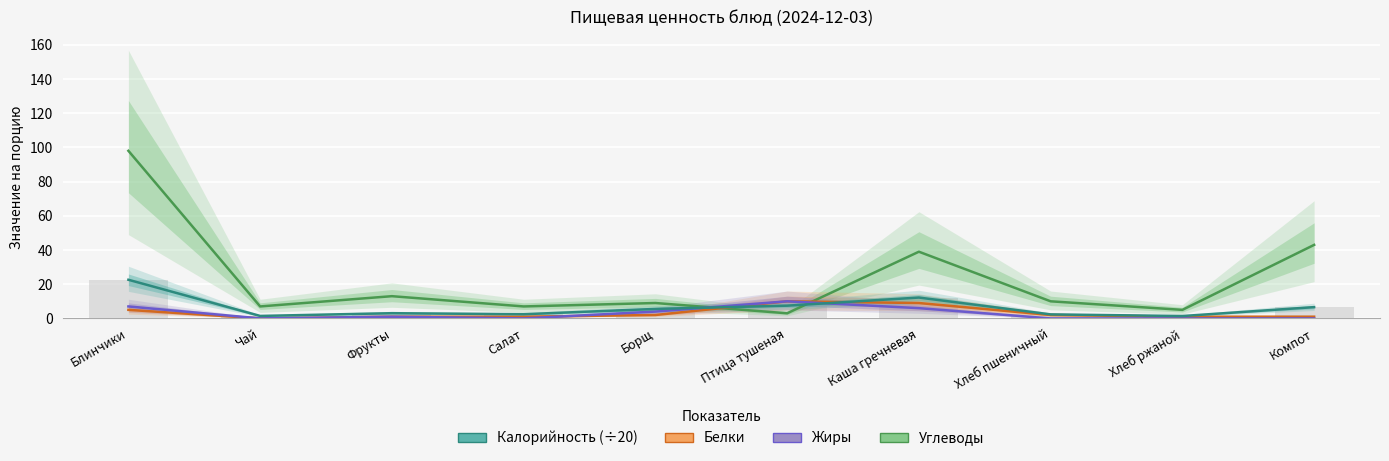

Which series has the largest range (max minus min)?

Углеводы